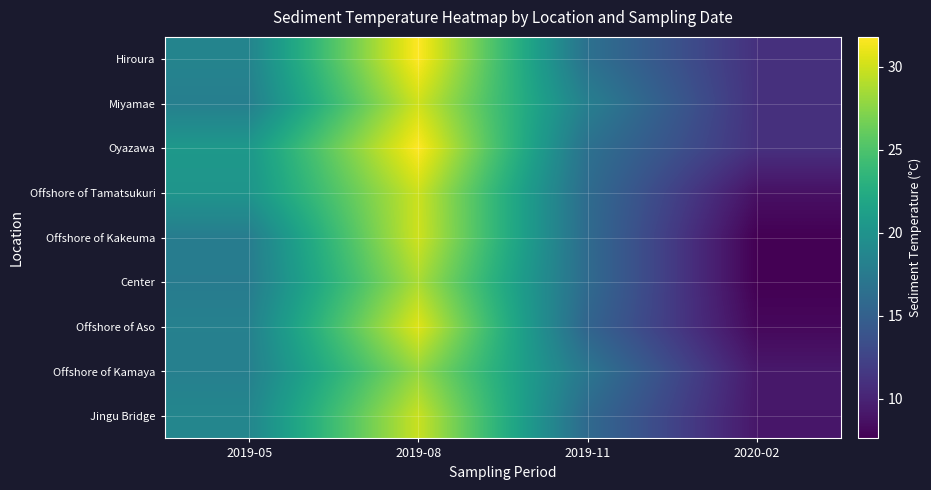

Reading left to right, what are all the values shown in this chart?

Hiroura: 2019-05=18.5	2019-08=31.8	2019-11=16.6	2020-02=11.0
Miyamae: 2019-05=18.0	2019-08=30.0	2019-11=18.0	2020-02=11.0
Oyazawa: 2019-05=20.5	2019-08=31.8	2019-11=16.6	2020-02=11.0
Offshore of Tamatsukuri: 2019-05=20.2	2019-08=29.9	2019-11=16.1	2020-02=8.7
Offshore of Kakeuma: 2019-05=17.8	2019-08=30.0	2019-11=16.0	2020-02=7.6
Center: 2019-05=17.7	2019-08=28.7	2019-11=16.0	2020-02=7.6
Offshore of Aso: 2019-05=18.2	2019-08=30.6	2019-11=15.4	2020-02=8.1
Offshore of Kamaya: 2019-05=18.1	2019-08=27.9	2019-11=17.1	2020-02=9.2
Jingu Bridge: 2019-05=18.7	2019-08=29.8	2019-11=15.9	2020-02=9.1